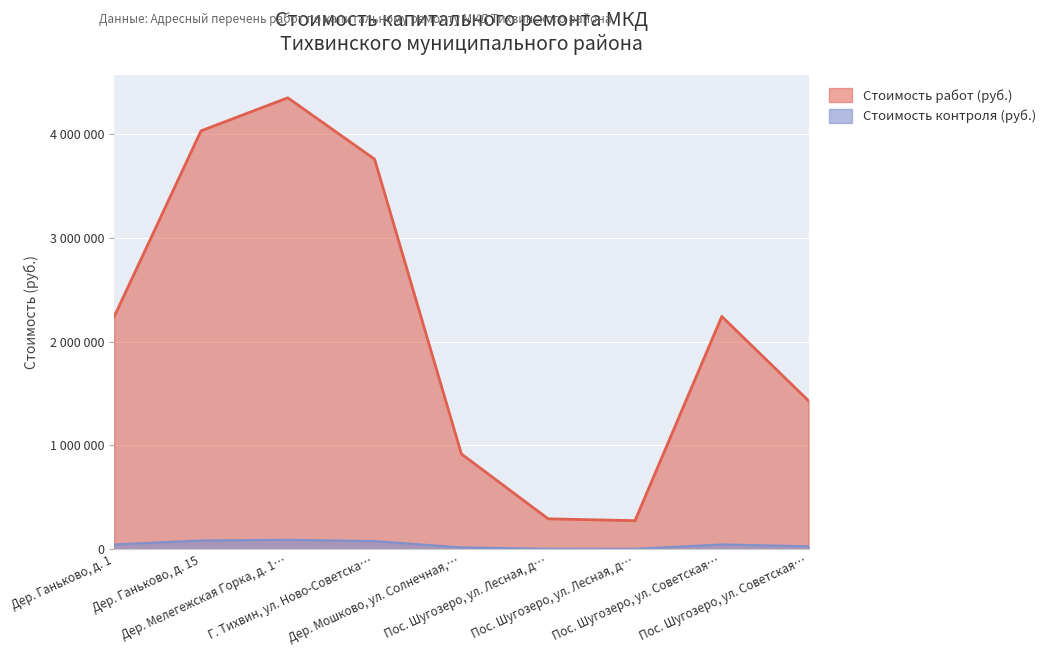

Which category has the highest value across all series?

Дер. Мелегежская Горка, д. 1…